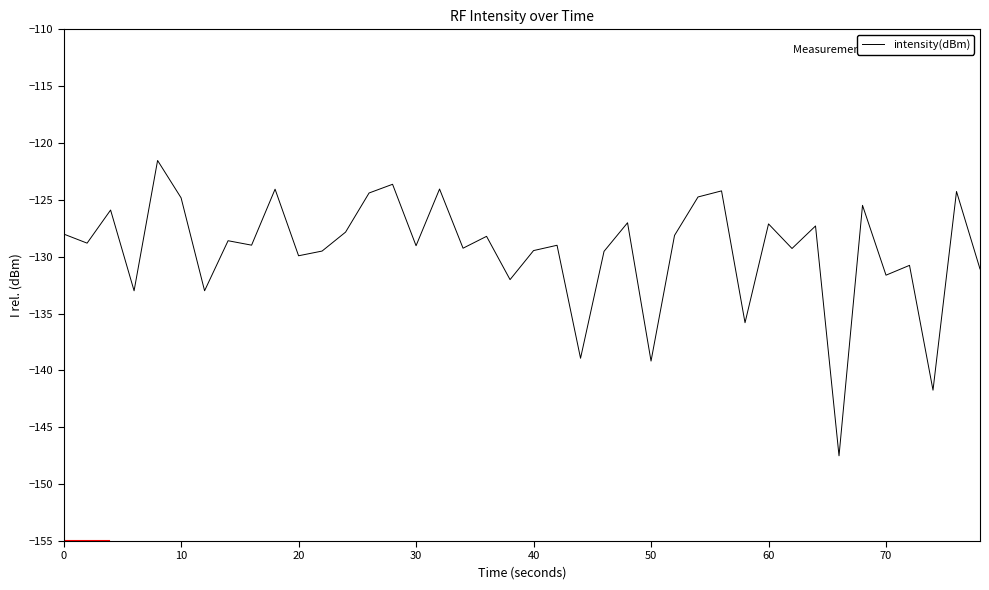

What is the difference between the second highest and minimum values?

23.9